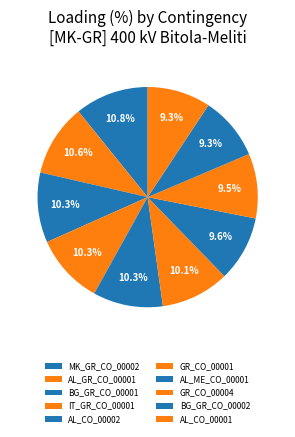

What is the smallest slice in the pie chart?

BG_GR_CO_00002